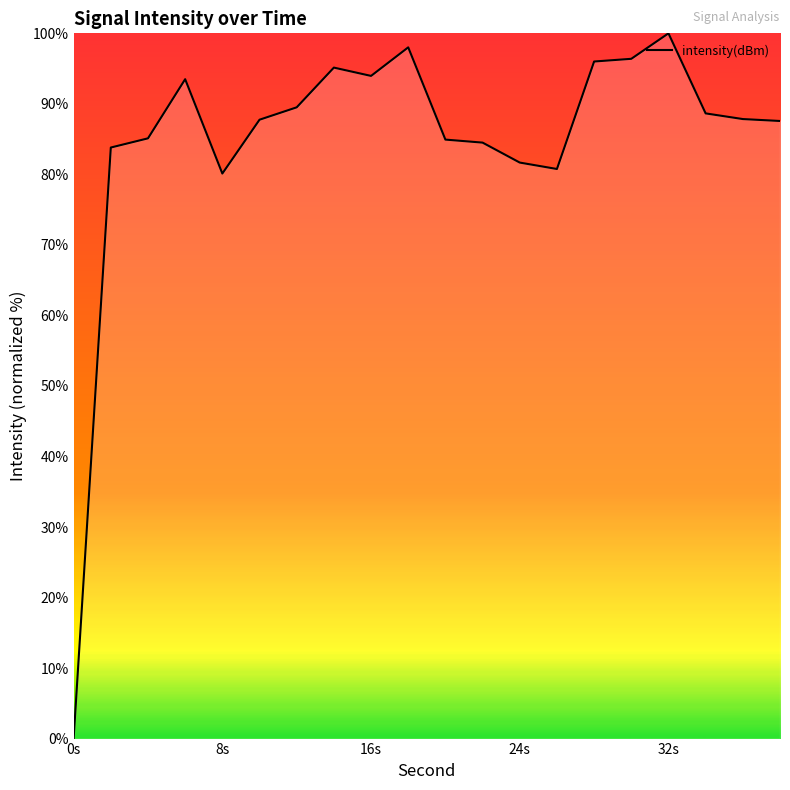

What is the difference between the maximum and minimum values?

100.0